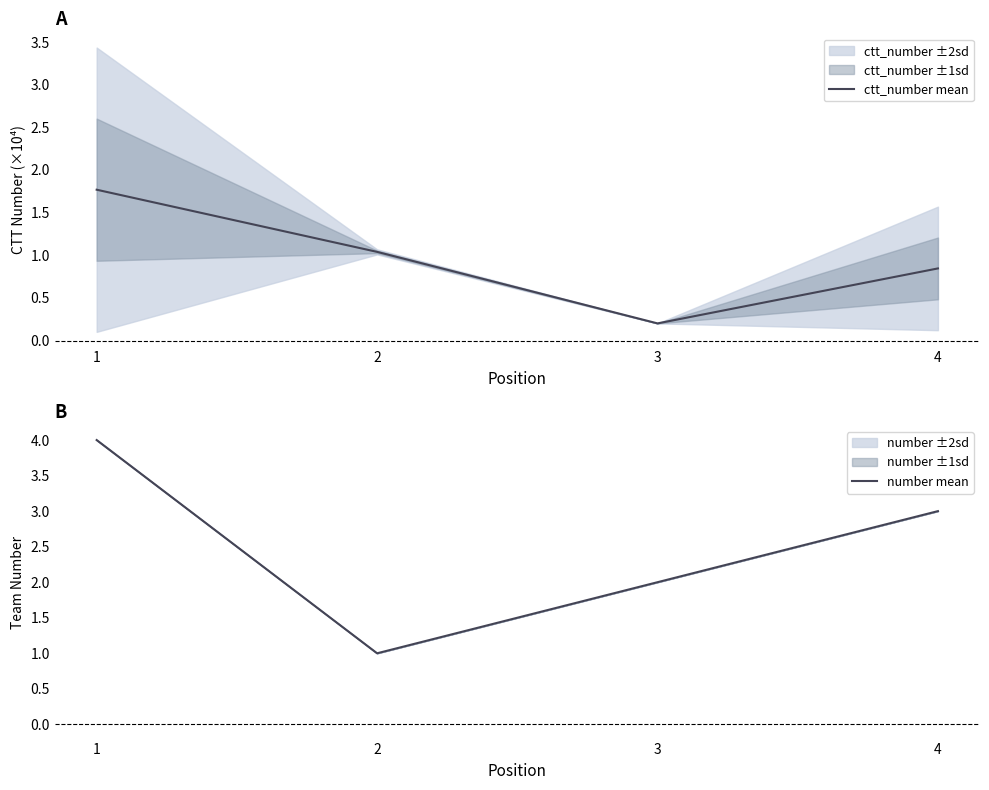

How many categories are shown in the chart?

4